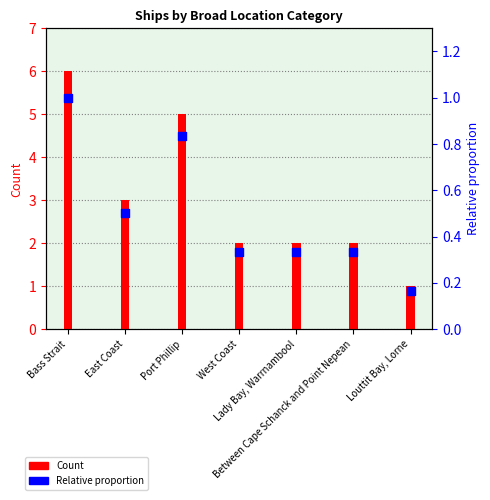

What is the total value across all series at West Coast?

2.3